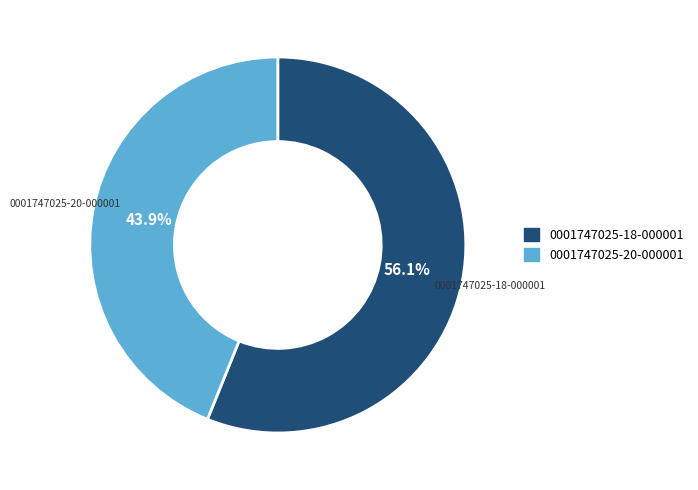

What is the total percentage of 0001747025-20-000001 and 0001747025-18-000001?

100.0%